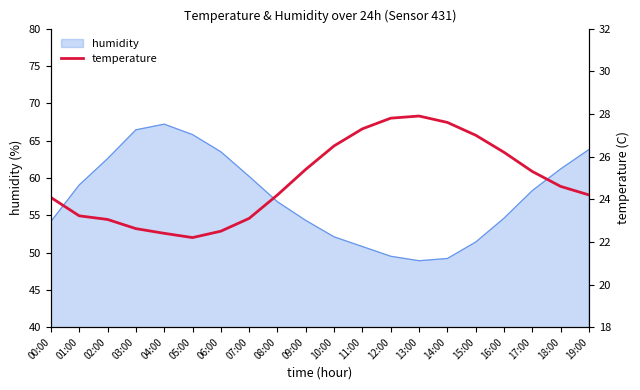

The value of humidity at 05:00 is 65.8. True or false?

True